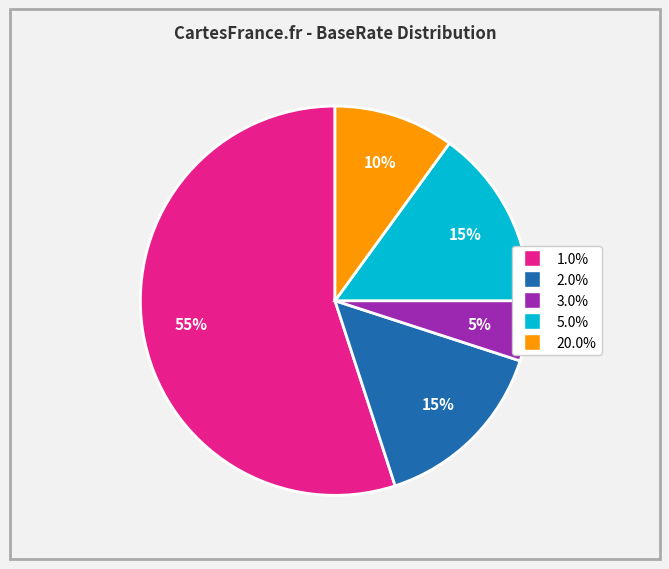

Is there any slice that represents more than half of the pie?

Yes